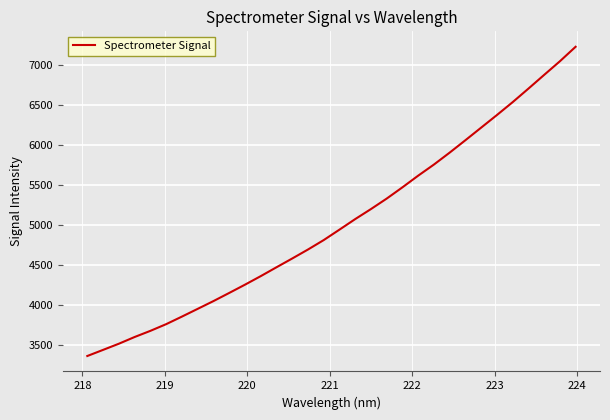

What is the greatest value displayed?

7228.7